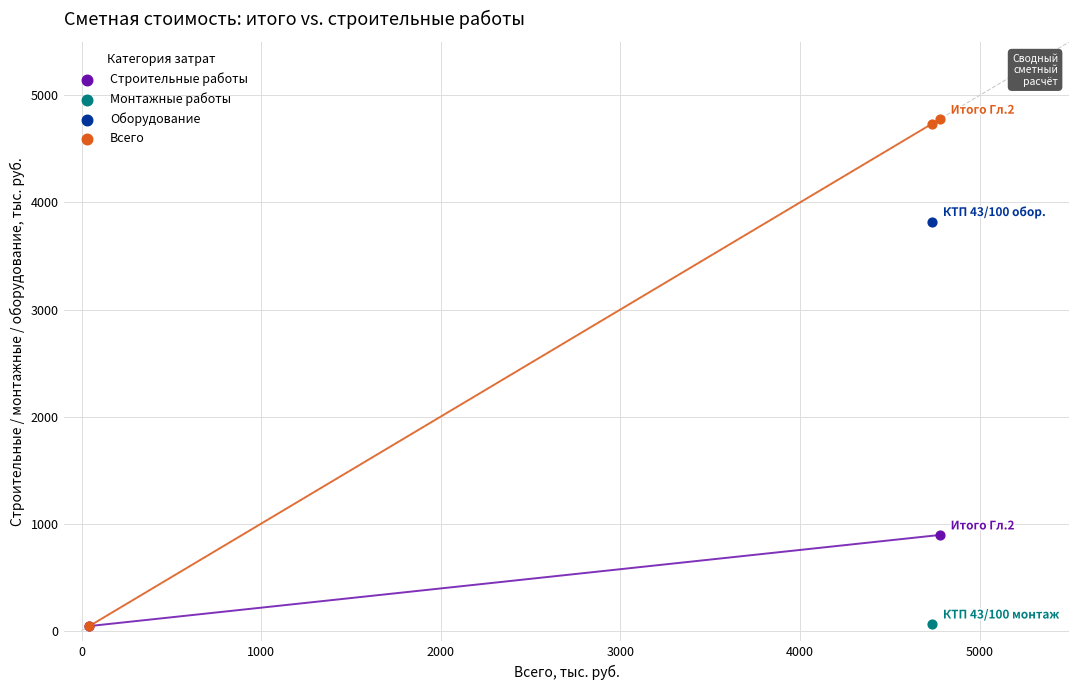

What are all the series names shown in the legend?

Строительные работы, Монтажные работы, Оборудование, Всего